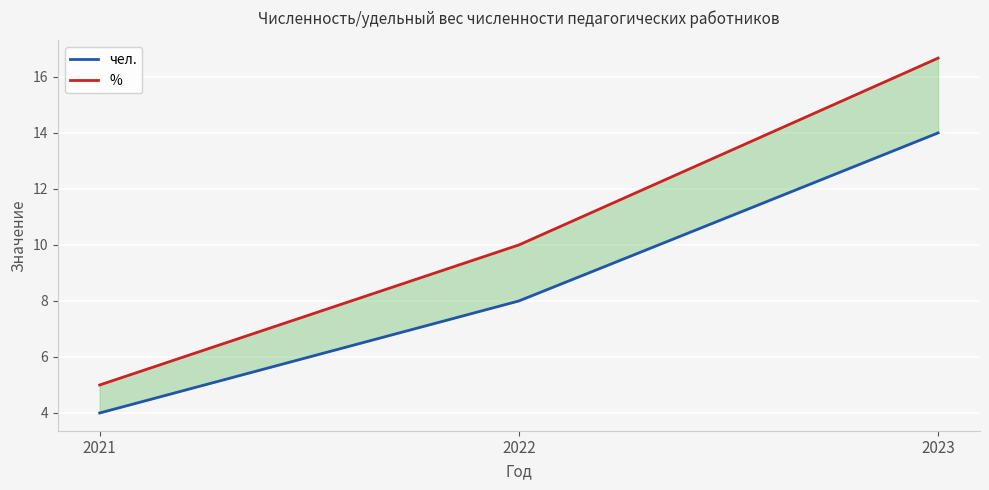

At which label is чел. closest to 9?

2022